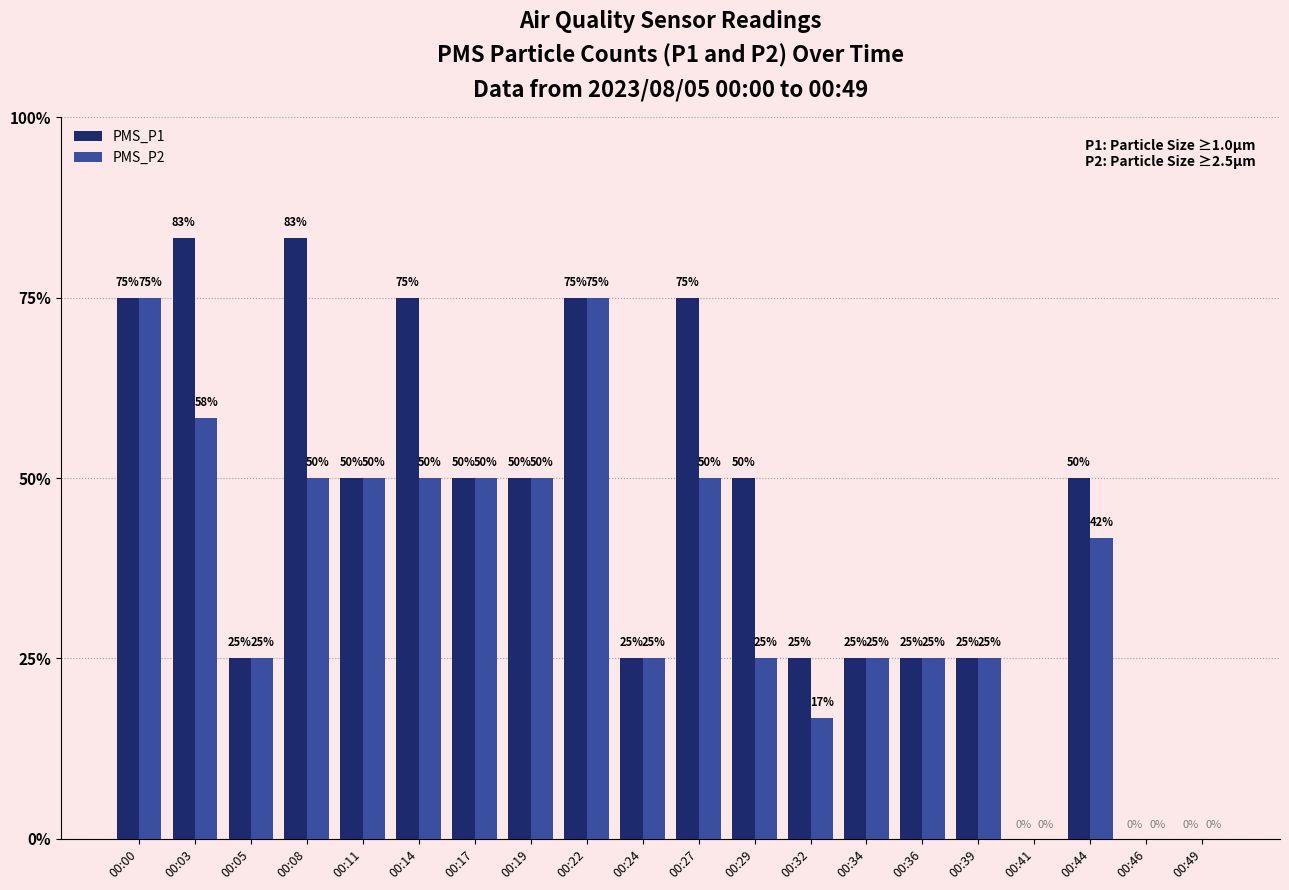

Reading left to right, what are all the values shown in this chart?

PMS_P1: 00:00=3.0	00:03=3.3	00:05=1.0	00:08=3.3	00:11=2.0	00:14=3.0	00:17=2.0	00:19=2.0	00:22=3.0	00:24=1.0	00:27=3.0	00:29=2.0	00:32=1.0	00:34=1.0	00:36=1.0	00:39=1.0	00:41=0.0	00:44=2.0	00:46=0.0	00:49=0.0
PMS_P2: 00:00=3.0	00:03=2.3	00:05=1.0	00:08=2.0	00:11=2.0	00:14=2.0	00:17=2.0	00:19=2.0	00:22=3.0	00:24=1.0	00:27=2.0	00:29=1.0	00:32=0.7	00:34=1.0	00:36=1.0	00:39=1.0	00:41=0.0	00:44=1.7	00:46=0.0	00:49=0.0